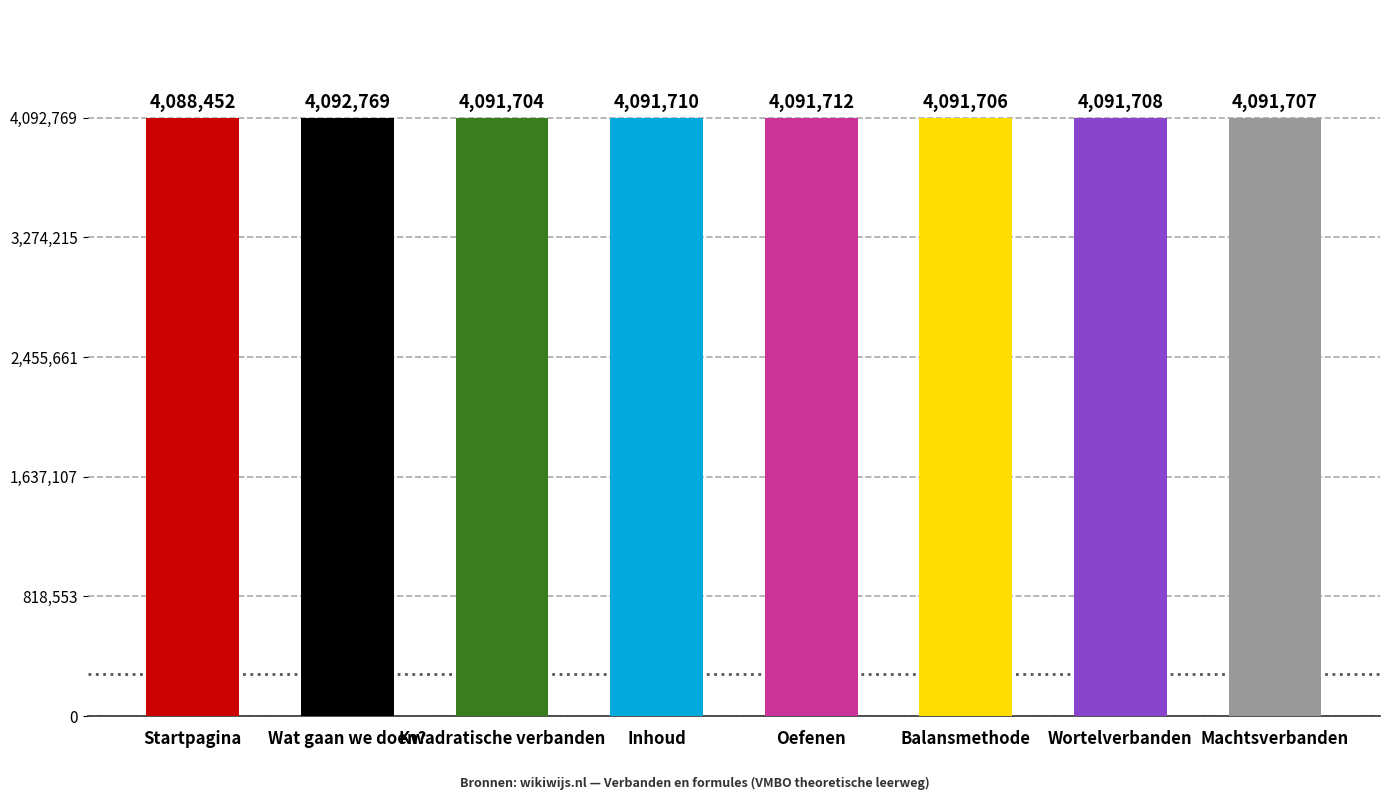

Reading left to right, extract all data points from this chart.

Startpagina=4088452	Wat gaan we doen?=4092769	Kwadratische verbanden=4091704	Inhoud=4091710	Oefenen=4091712	Balansmethode=4091706	Wortelverbanden=4091708	Machtsverbanden=4091707